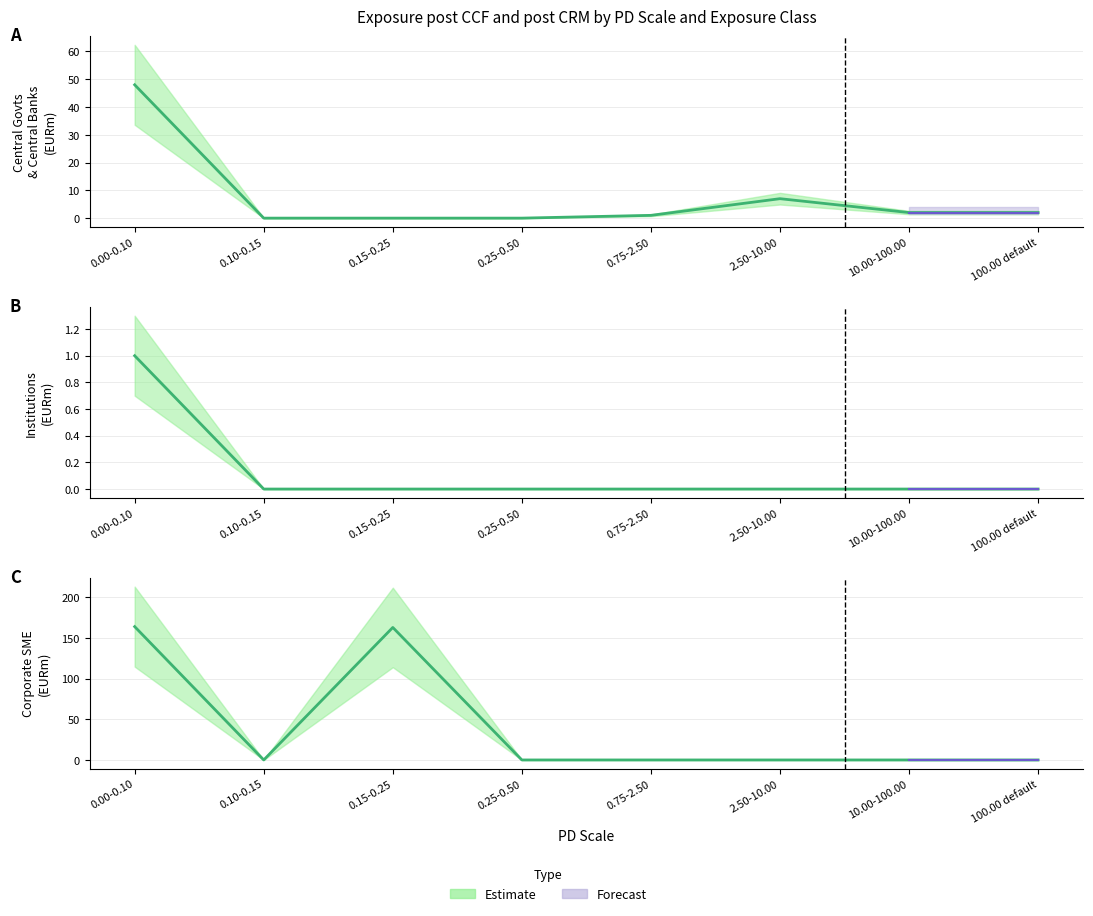

What is the difference between the second highest and minimum values?

163